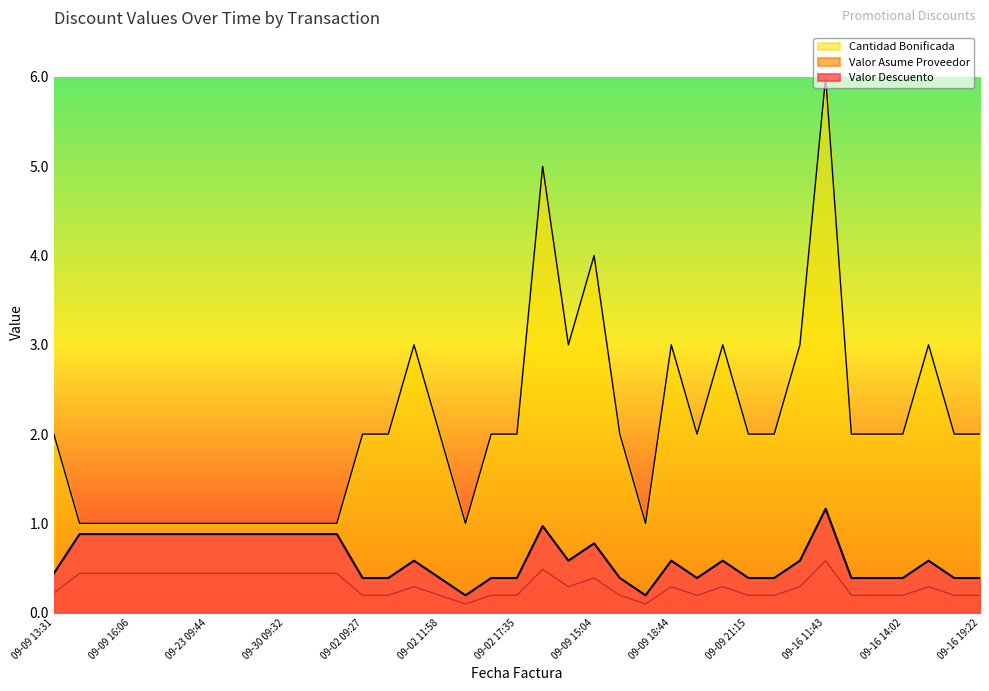

What is the highest value of the Valor Descuento series?

0.6